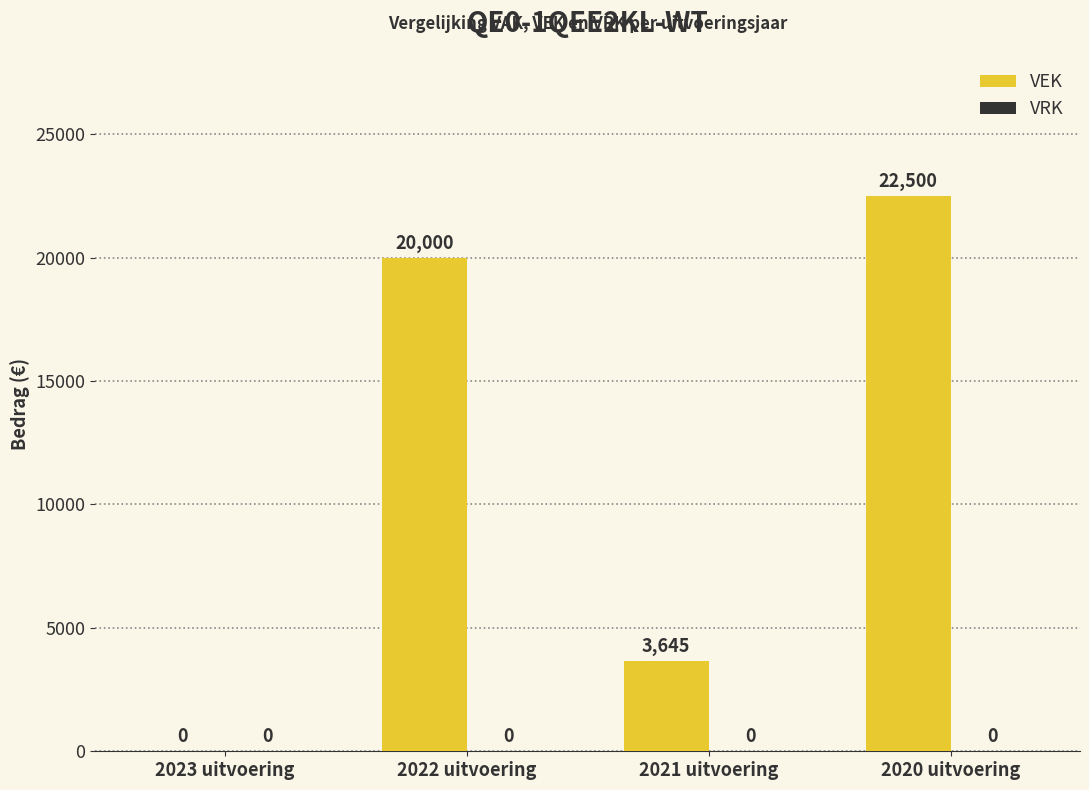

Reading left to right, extract all data points from this chart.

2023 uitvoering=0	2022 uitvoering=20000	2021 uitvoering=3645	2020 uitvoering=22500